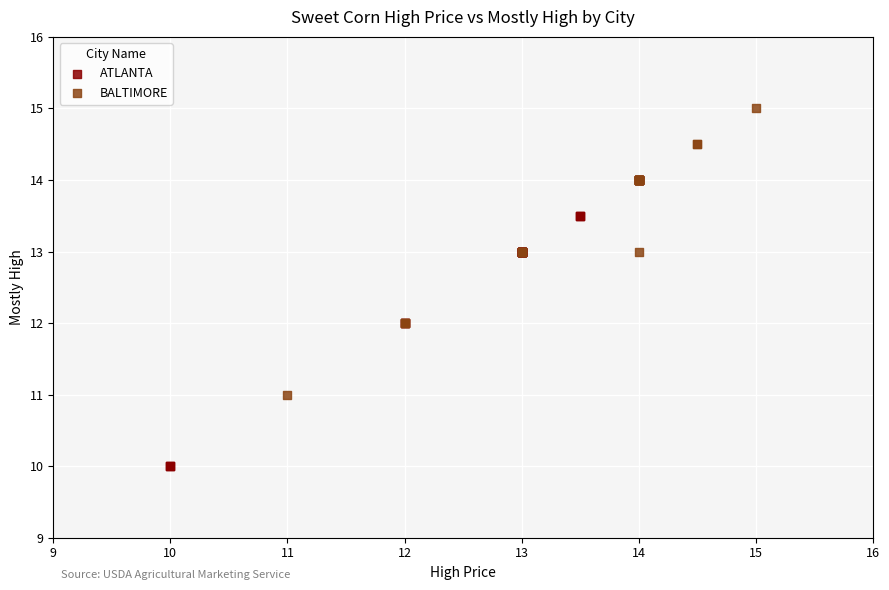

Which series contains the lowest Y value?

ATLANTA